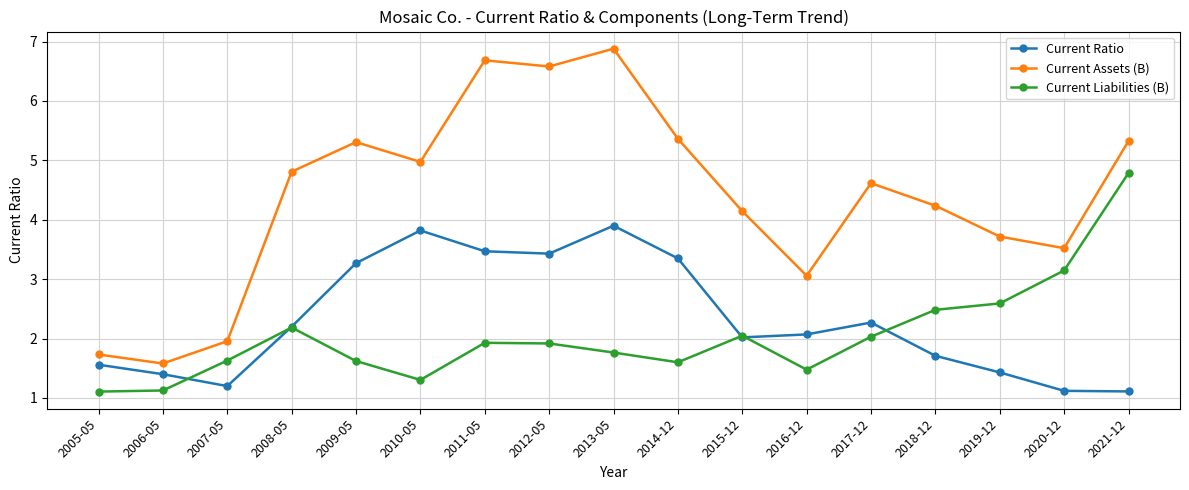

In Current Assets (B), how many points are higher than both neighbors (excluding endpoints)?

4